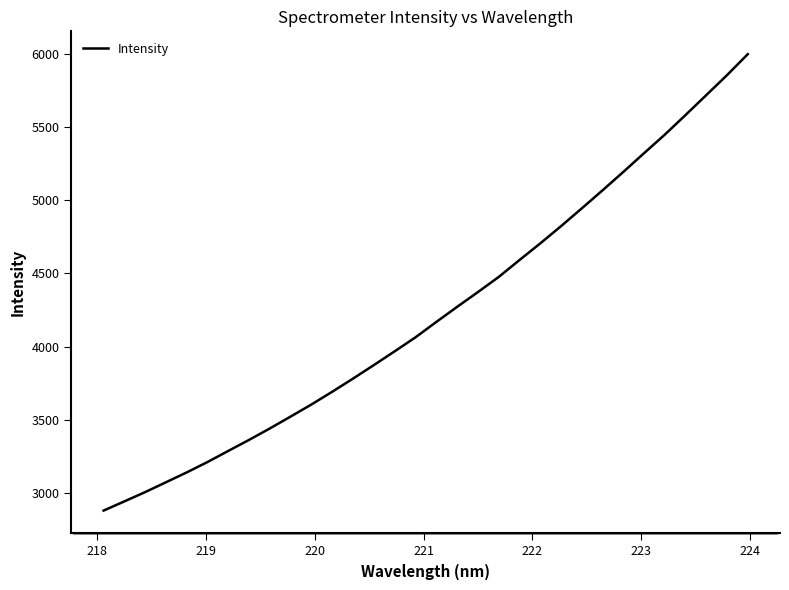

What is the greatest value displayed?

5997.0